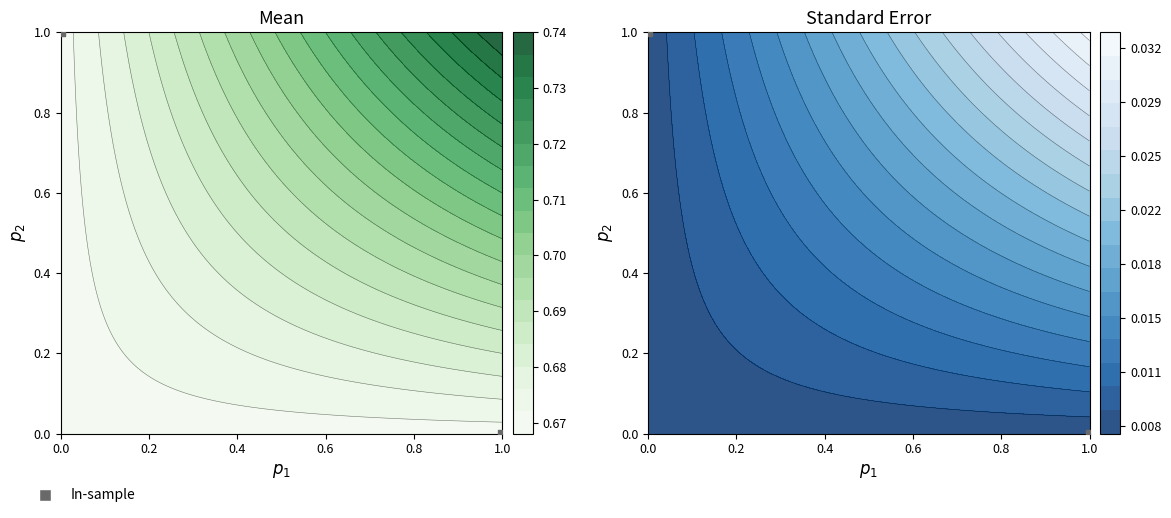

Which category has the lowest value across all series?

1.0